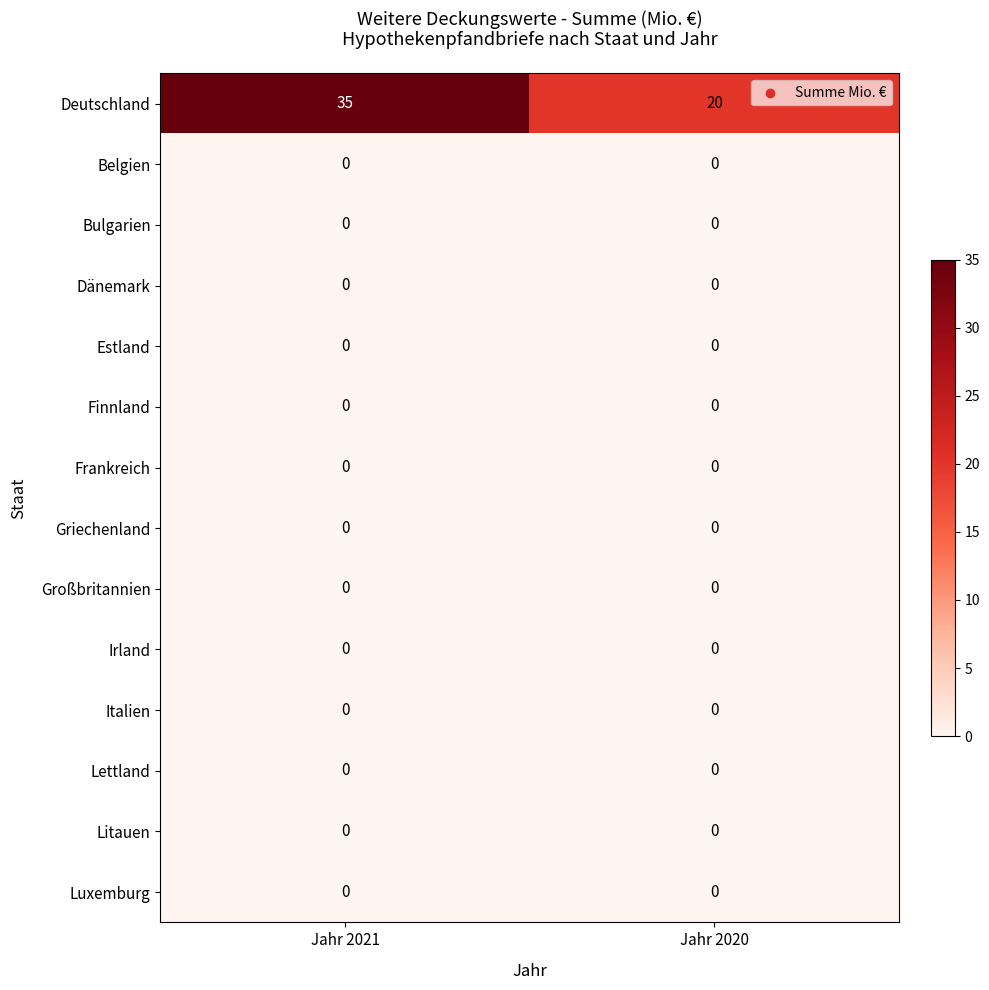

Reading left to right, what are all the values shown in this chart?

Deutschland: 35	20
Belgien: 0	0
Bulgarien: 0	0
Dänemark: 0	0
Estland: 0	0
Finnland: 0	0
Frankreich: 0	0
Griechenland: 0	0
Großbritannien: 0	0
Irland: 0	0
Italien: 0	0
Lettland: 0	0
Litauen: 0	0
Luxemburg: 0	0